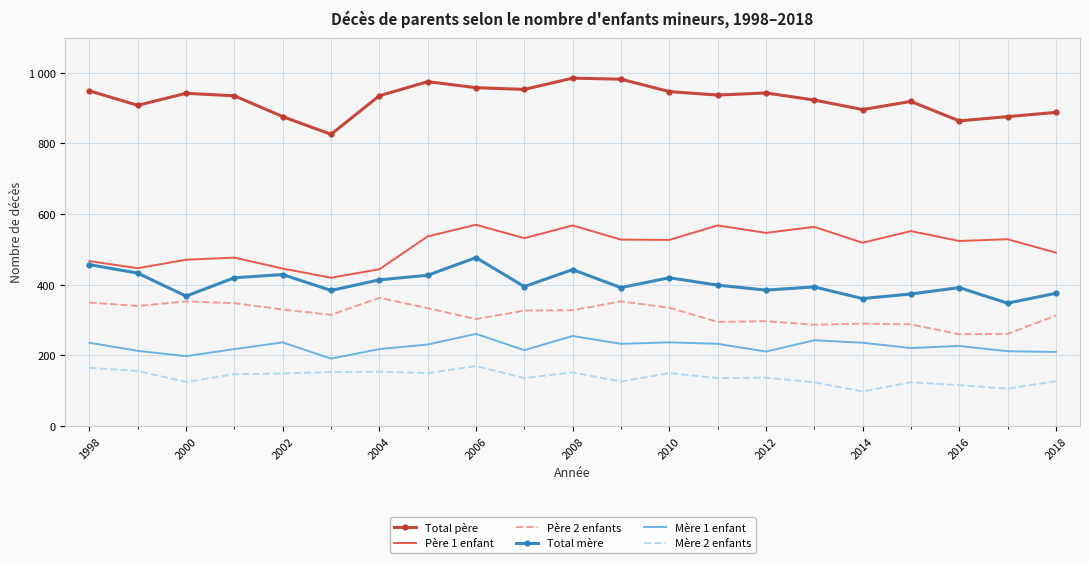

True or false: Mère 1 enfant and Père 2 enfants cross at least once.

False